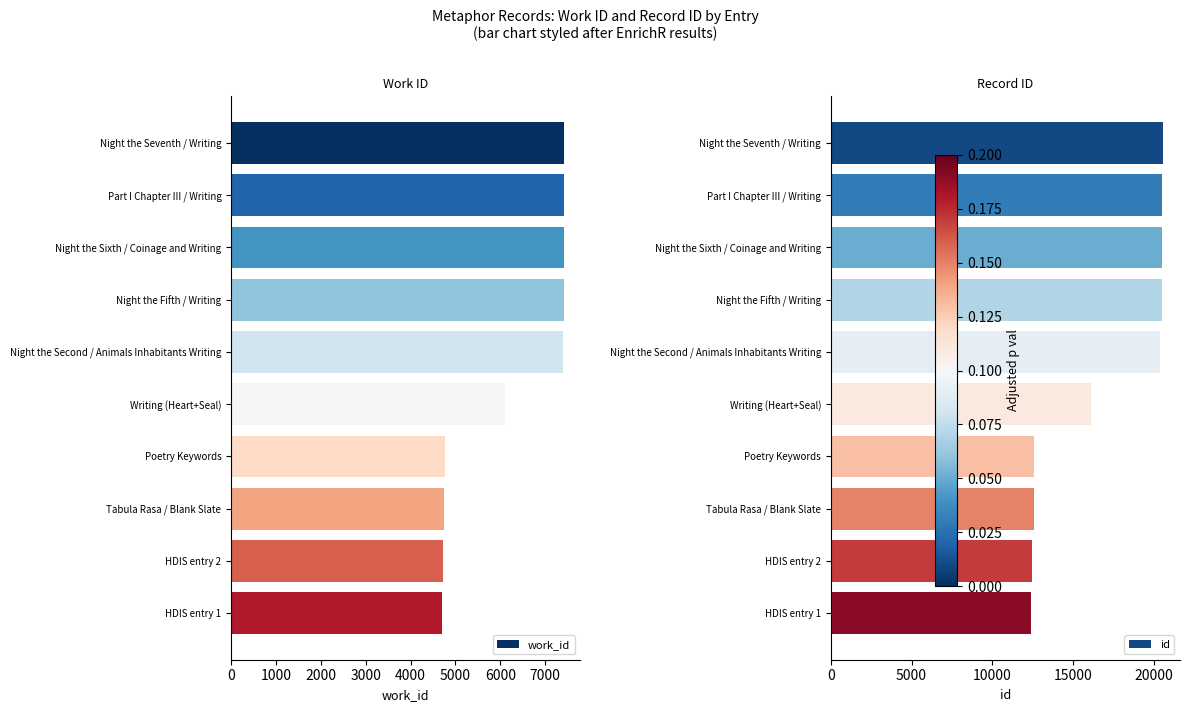

What is the value of the id bar at the 8th from the left?

12573